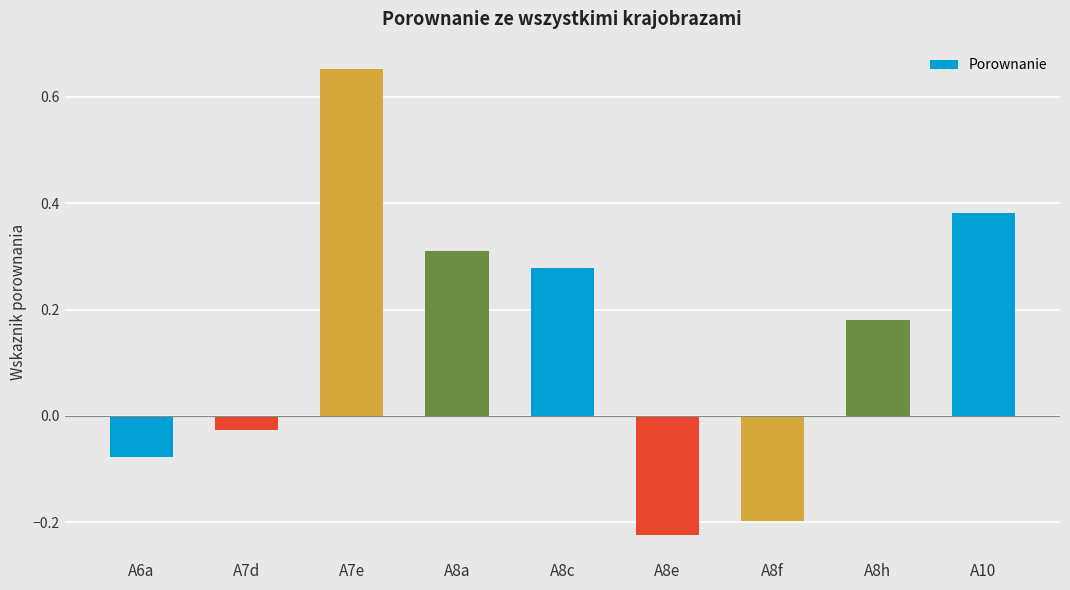

Are the bars horizontal?

No